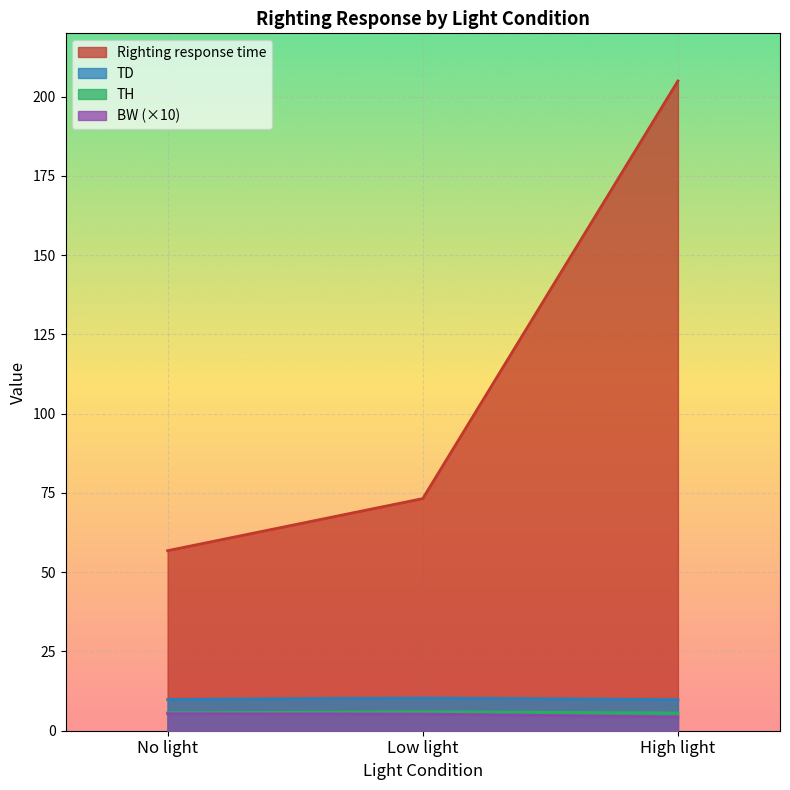

What is the sum of all Righting response time values?

335.0